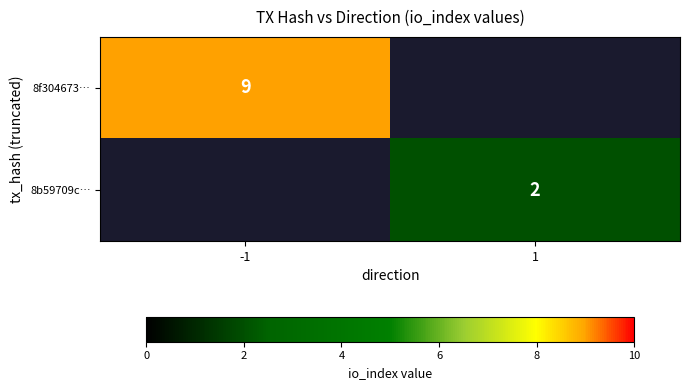

The 8b59709c… series shows 3 at 1. True or false?

False